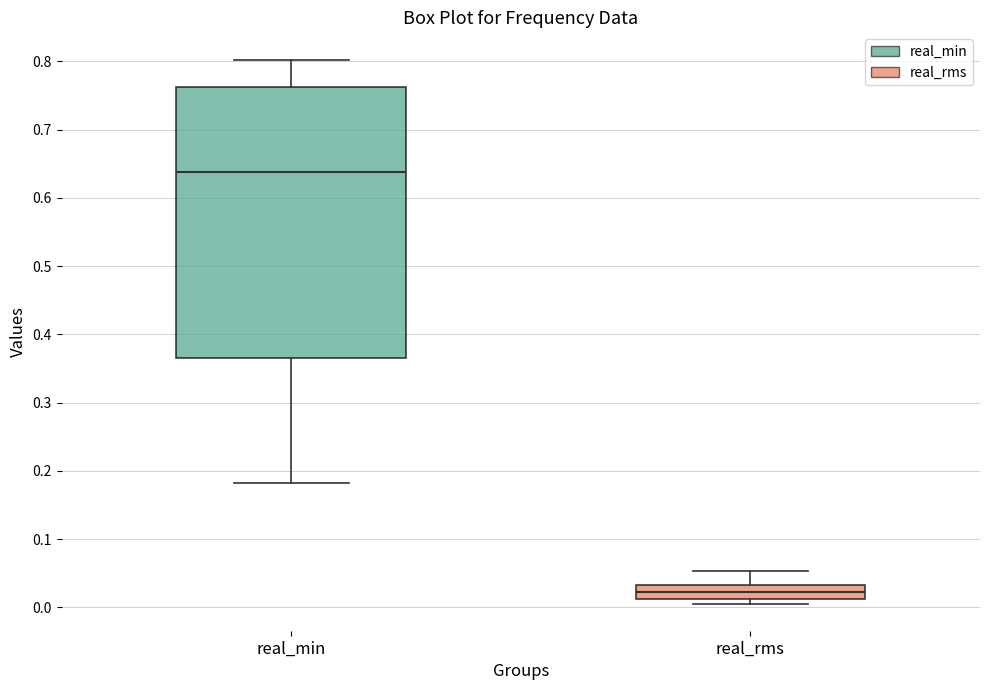

Reading left to right, read every box against the y-axis: the position of its median line, the range the box covers, and the ends of its whiskers. The values are not printed on the chart, so give them approximately, as read against the axis.

real_min: median 0.64, box 0.37 to 0.76, whiskers 0.18 to 0.80
real_rms: median 0.02, box 0.01 to 0.03, whiskers 0.01 (just below the box's lower edge) to 0.05